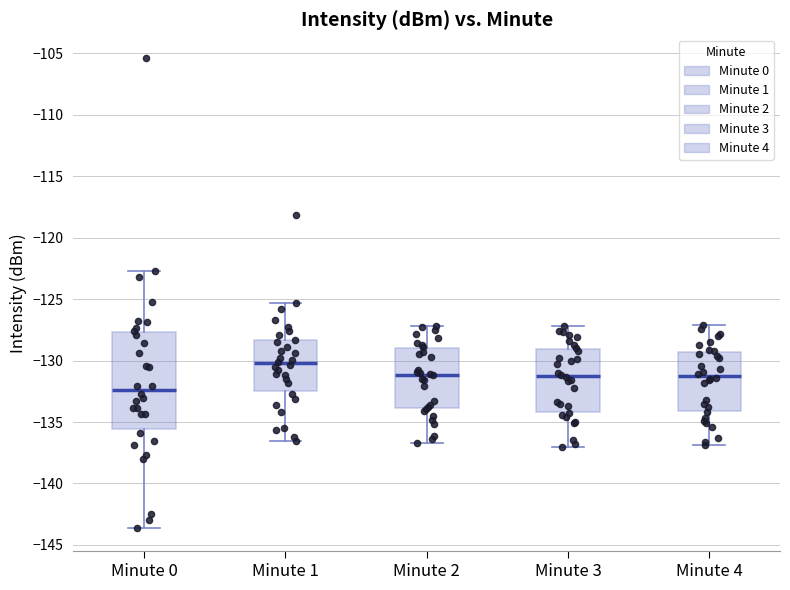

Comparing the boxes themselves (not the whiskers), which one is the tallest?

Minute 0